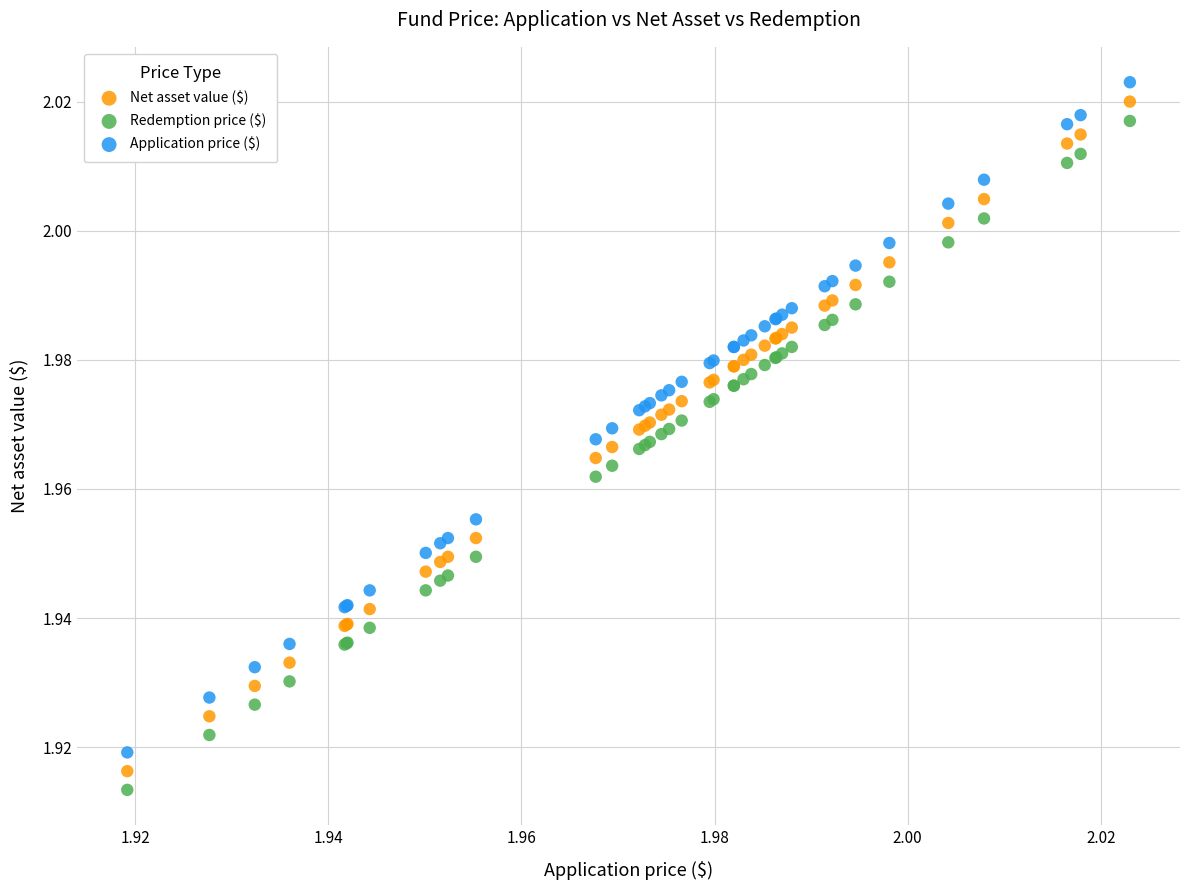

Which series has the largest Y range (max minus min)?

Application price ($)